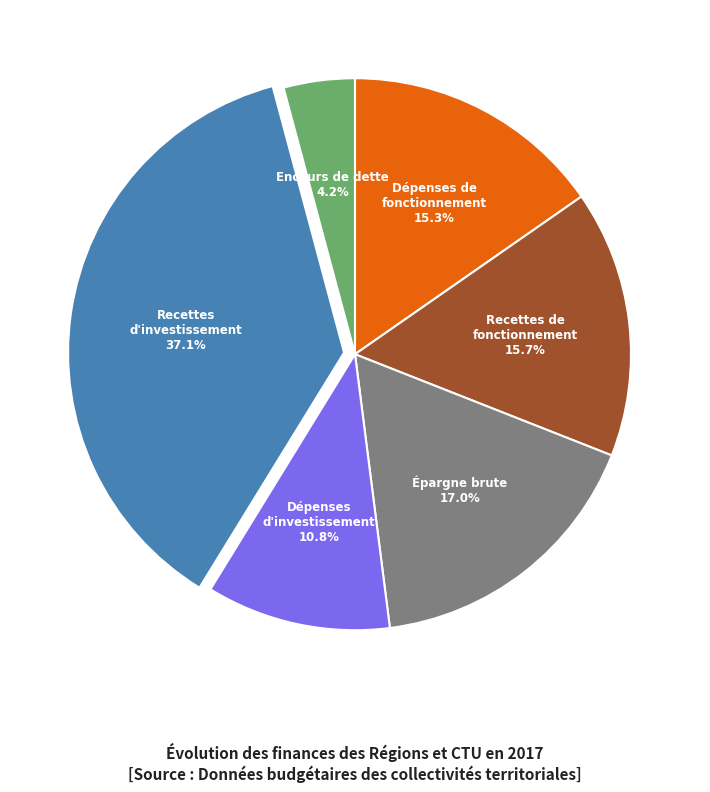

To the nearest percent, what is the difference between the largest and smallest slice percentages?

33%